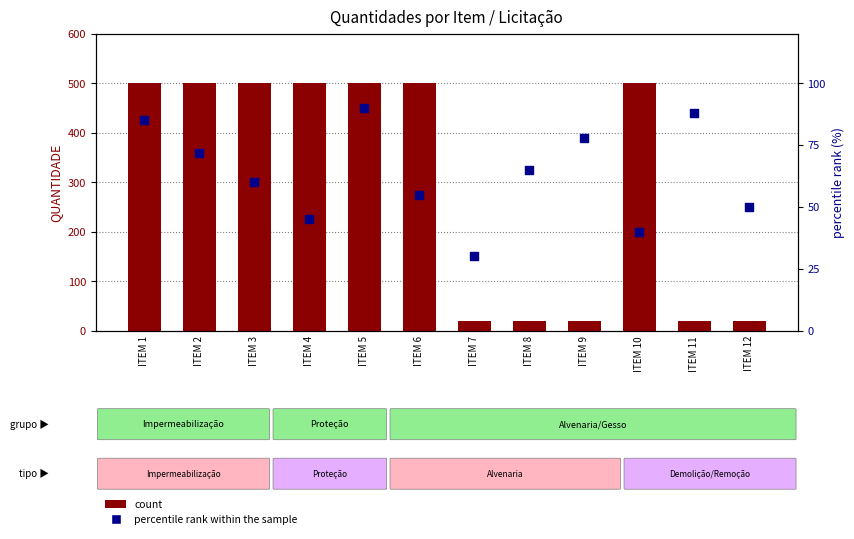

Which series contains the lowest Y value?

count